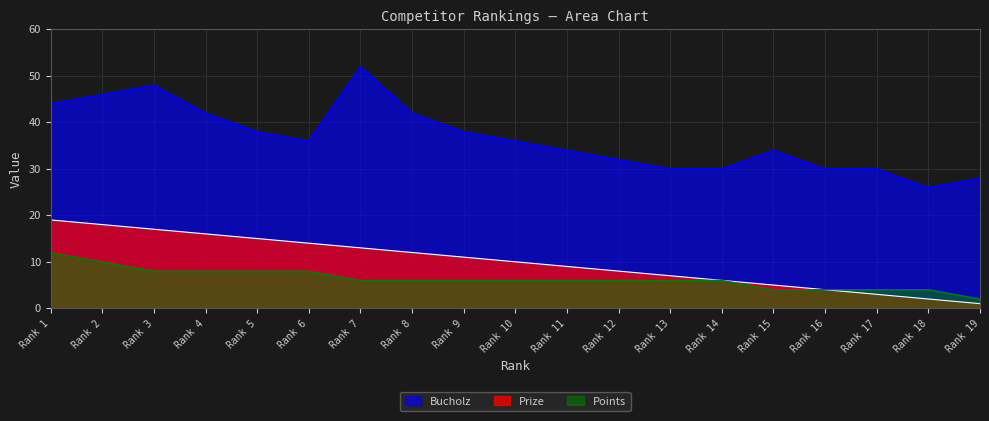

Is it true that Bucholz equals 52 at Rank 7?

True